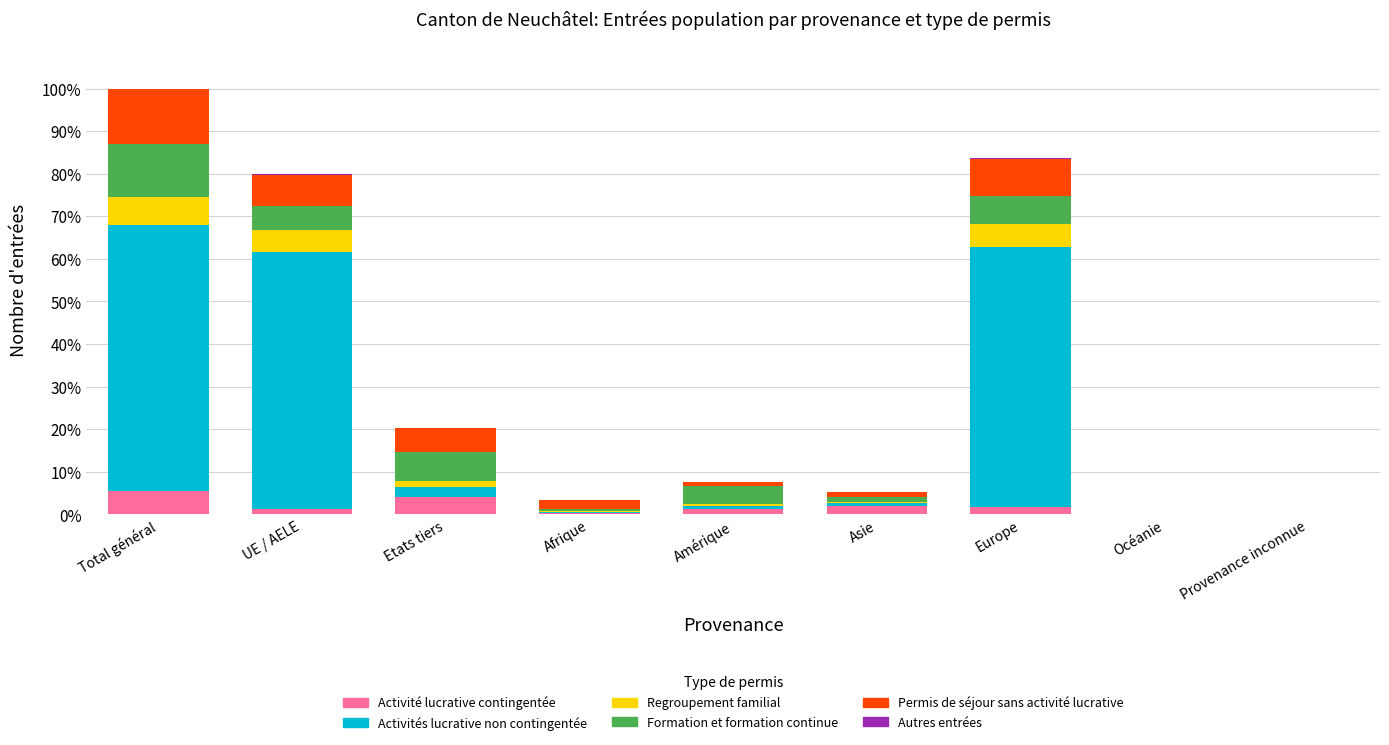

What is the maximum value for Activité lucrative contingentée?

5.4